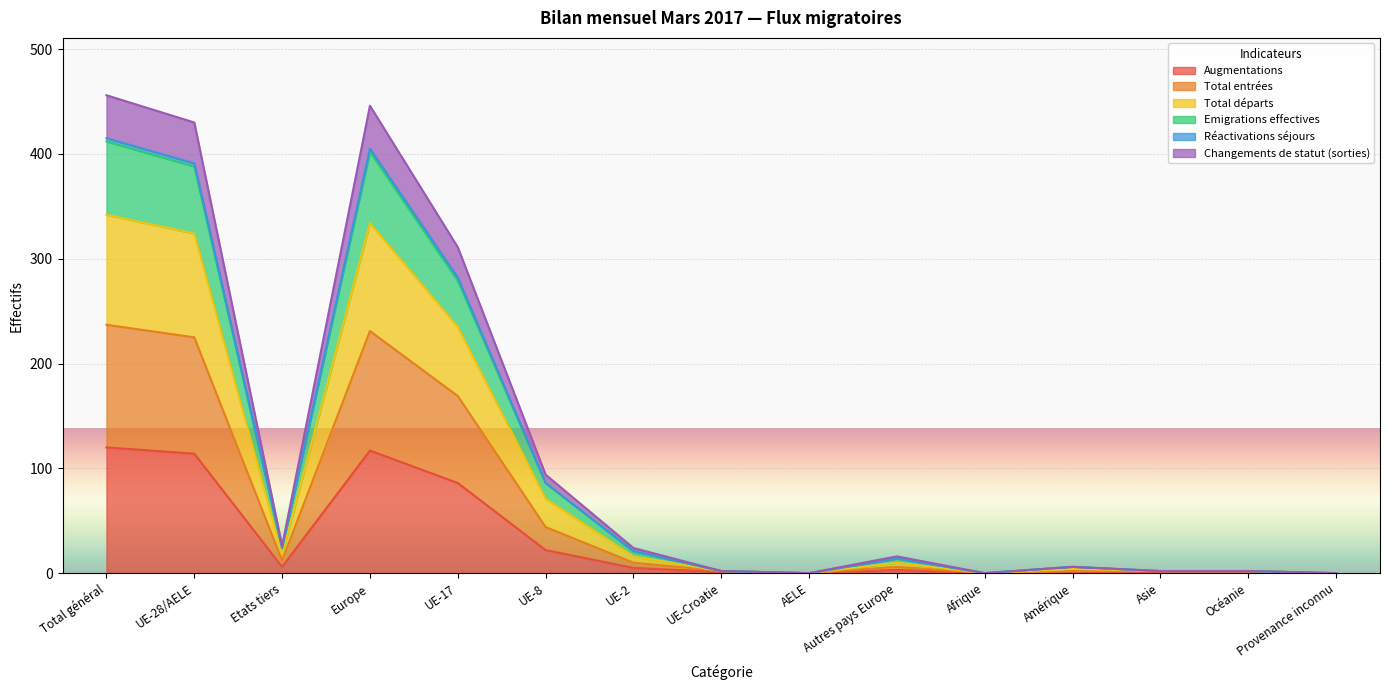

Which series changed the most between UE-2 and Amérique?

Changements de statut (sorties)